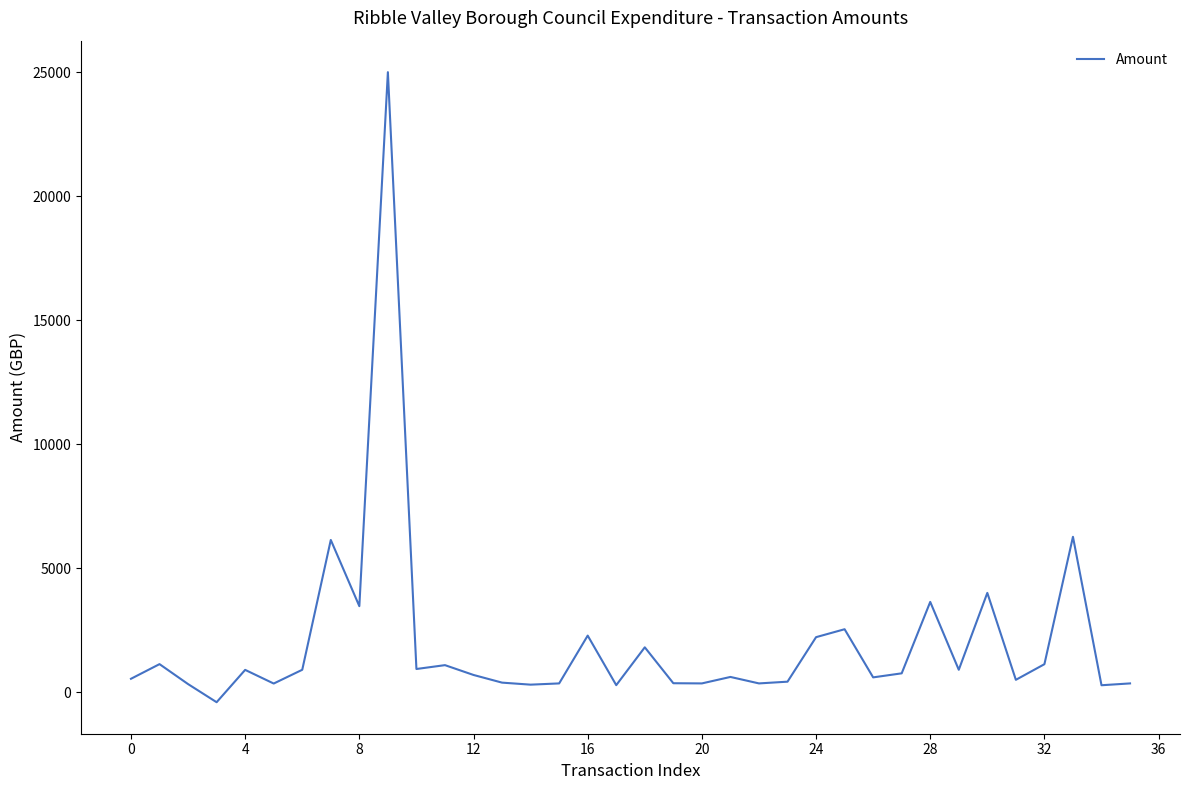

What is the maximum value shown in the chart?

25000.0